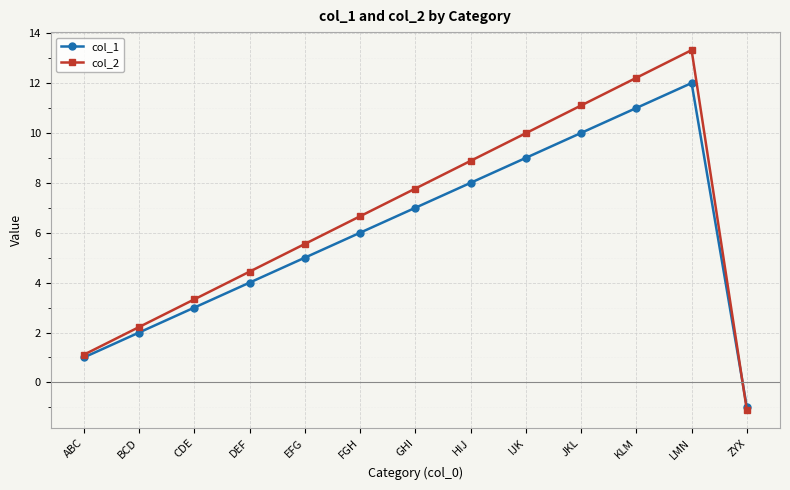

List the series in order of their peak value, lowest first.

col_1, col_2